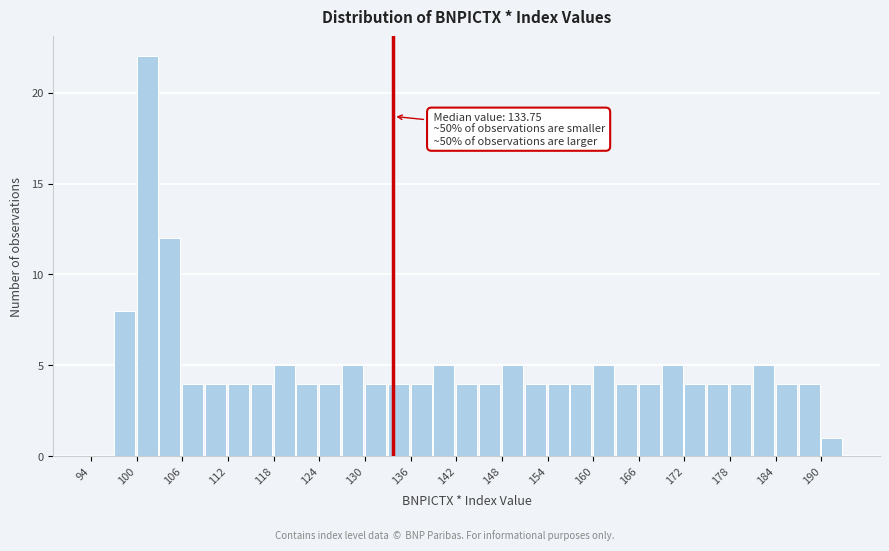

Around what value on the x-axis is the tallest bar? Give the approximate position of its centre, as read against the axis.

101